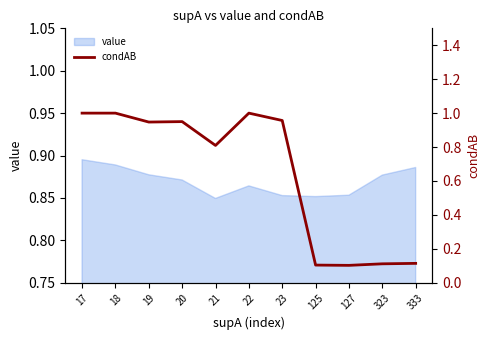

What is the difference between the maximum and minimum values?

0.9